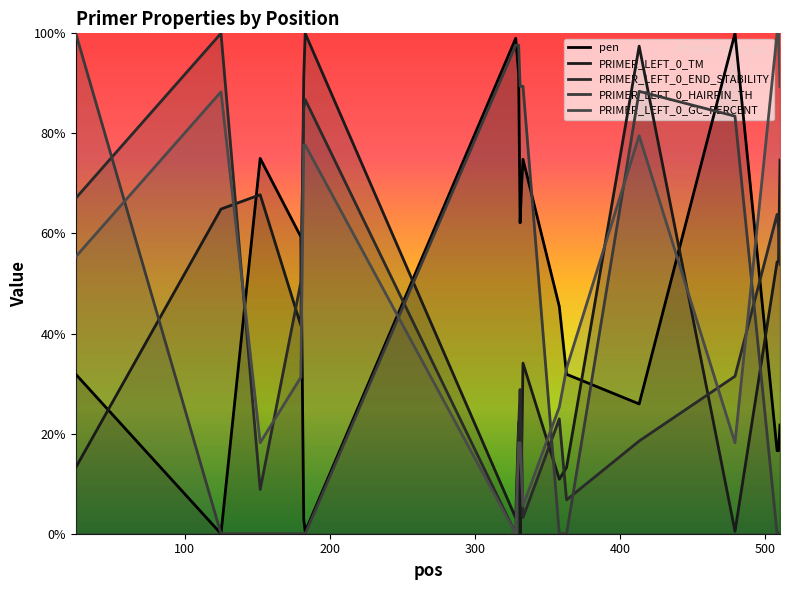

At which category does PRIMER_LEFT_0_TM reach its first local peak?

152